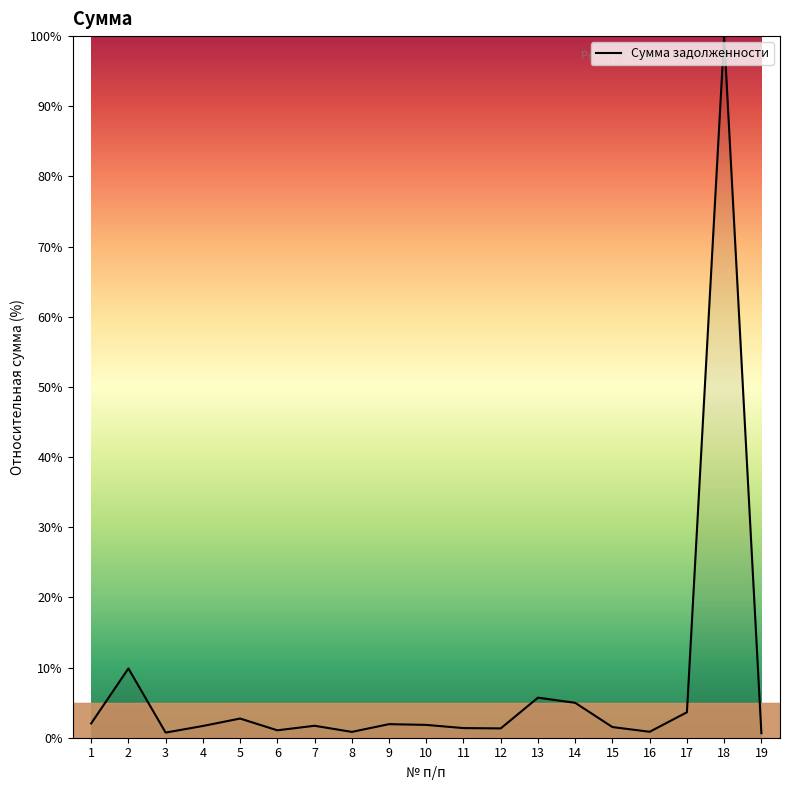

What is the difference between the maximum and minimum values?

99.4